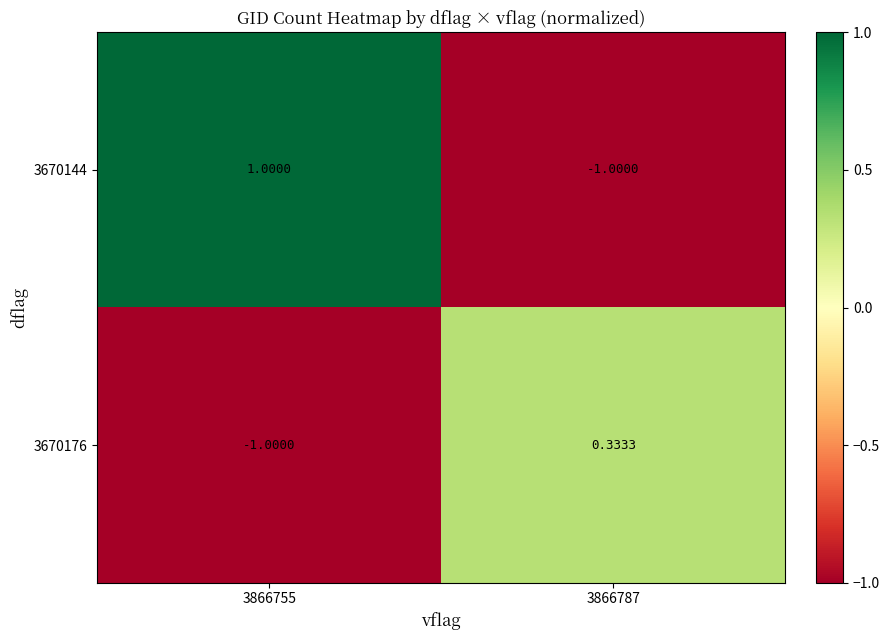

Is the value of 3670144 at 3866755 greater than the value of 3670176 at 3866787?

Yes